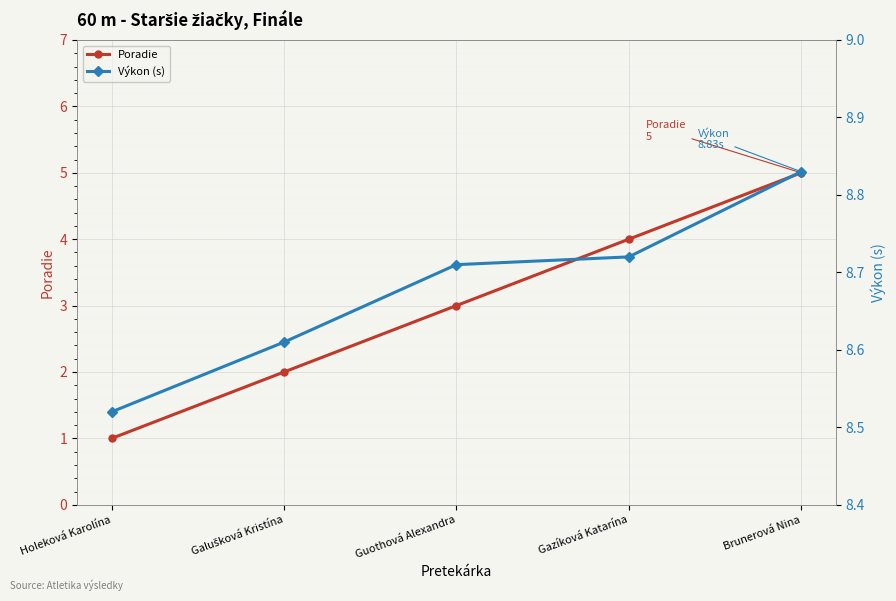

The Výkon (s) series shows 8.7 at Guothová Alexandra. True or false?

True